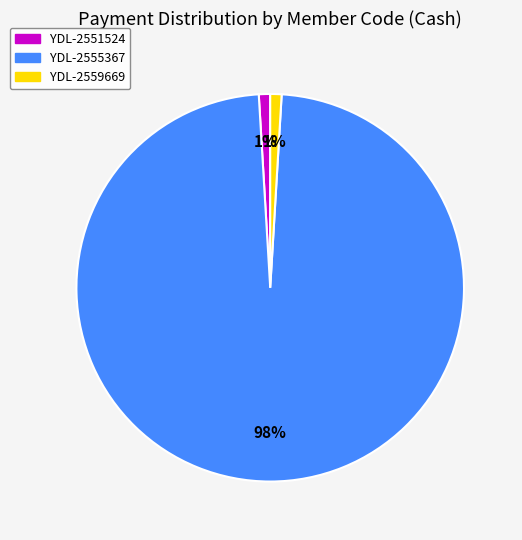

What is the largest slice in the pie chart?

YDL-2555367